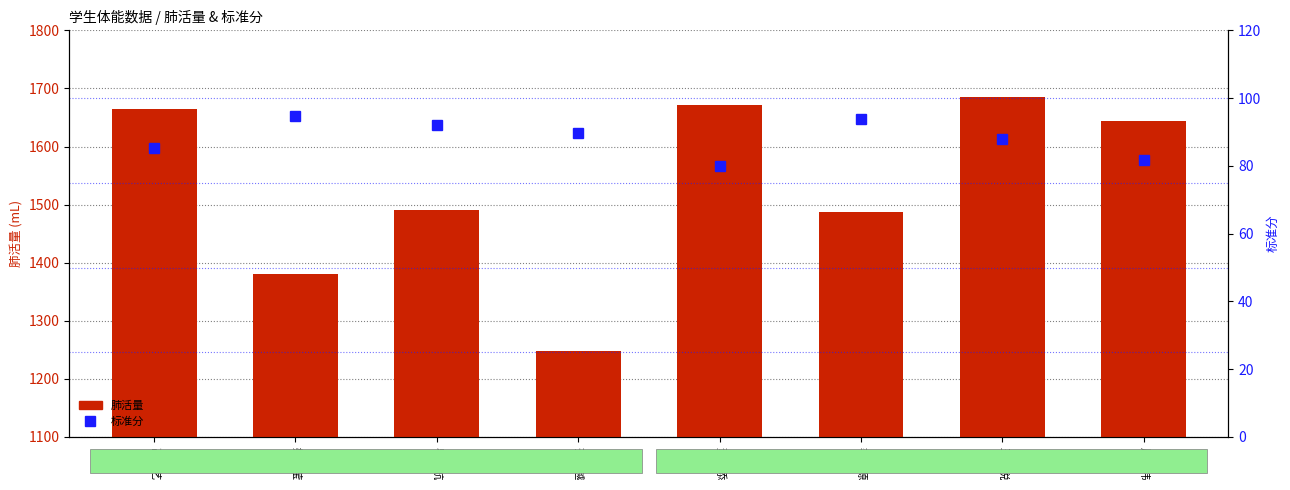

What are all the series names shown in the legend?

肺活量, 标准分